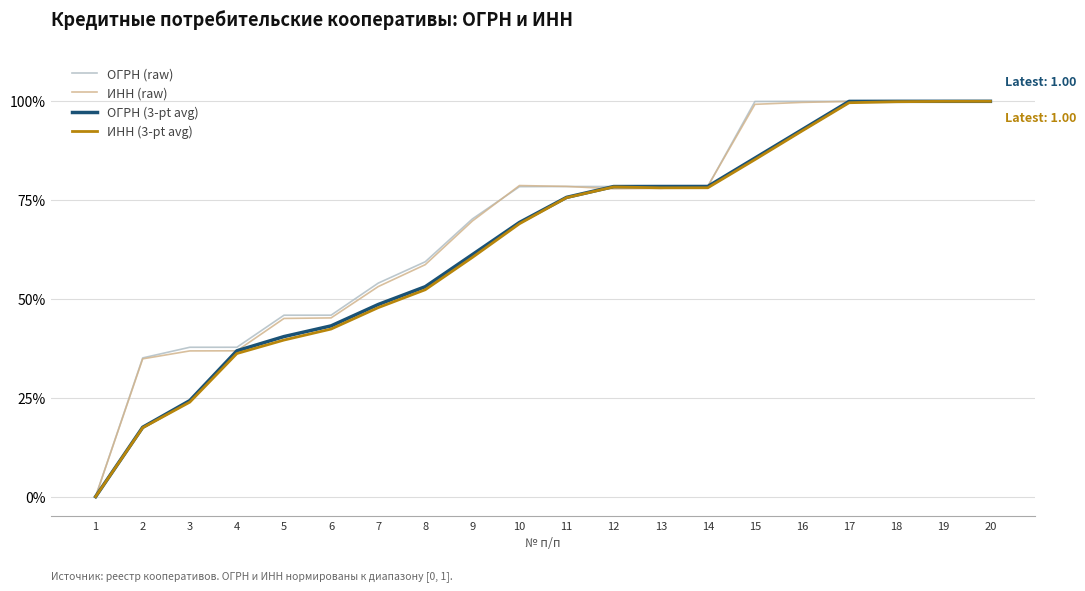

True or false: ОГРН (3-pt avg) and ОГРН (raw) intersect in this chart.

False